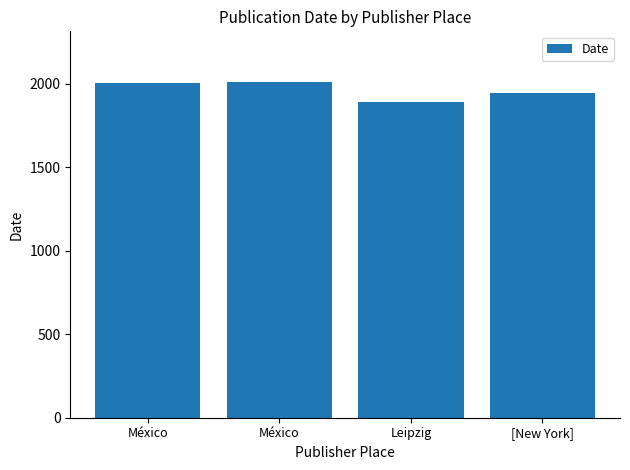

How many categories are shown in the chart?

4